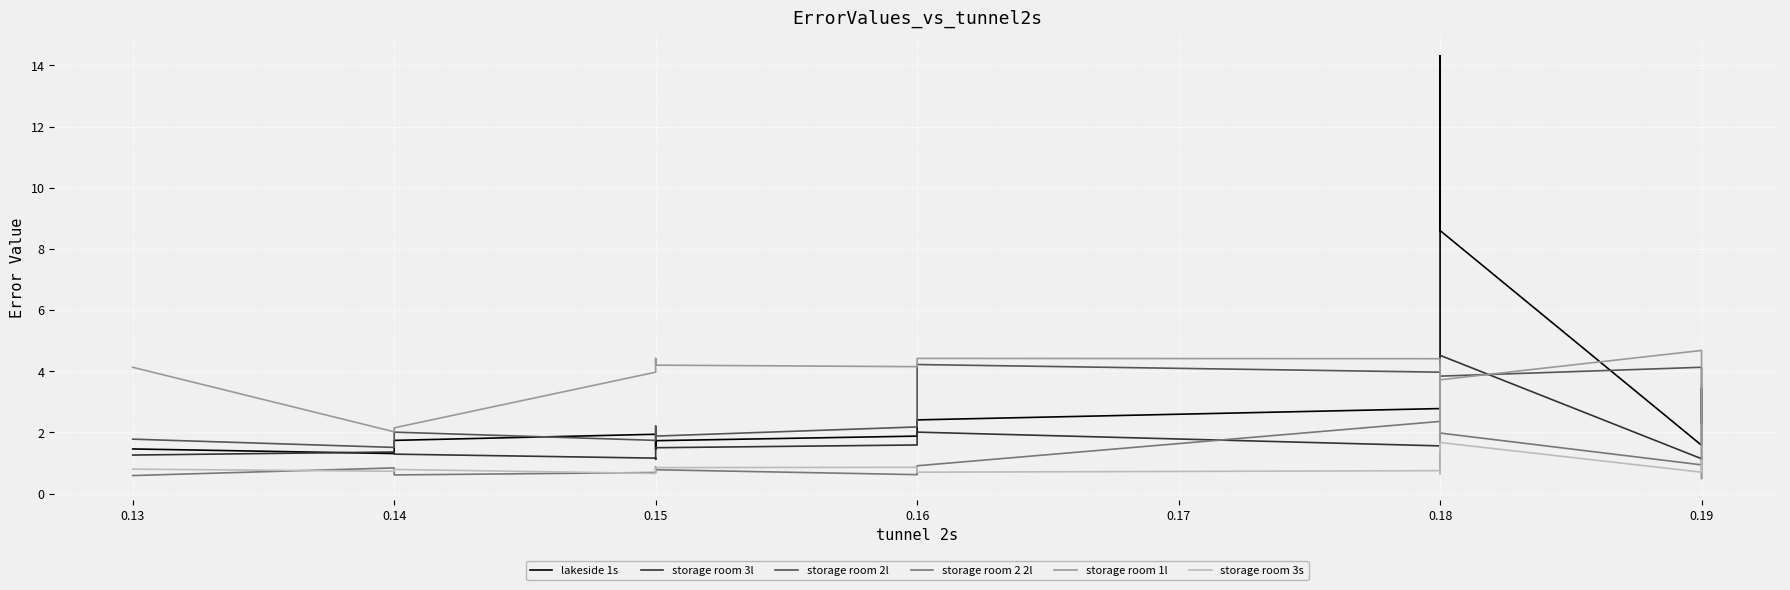

True or false: lakeside 1s and storage room 2 2l intersect in this chart.

False